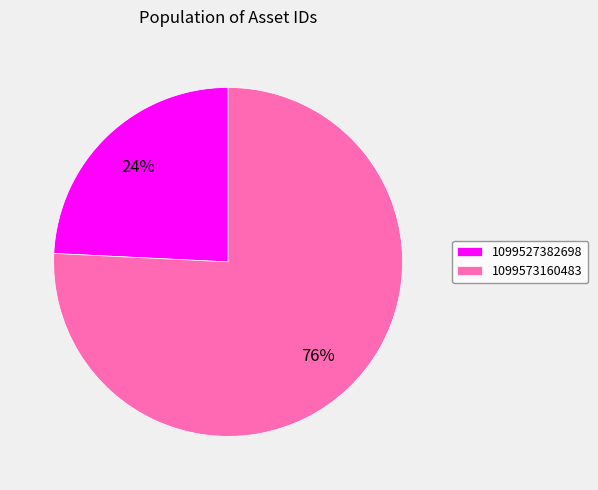

Is the sum of 1099573160483 and 1099527382698 greater than half?

Yes